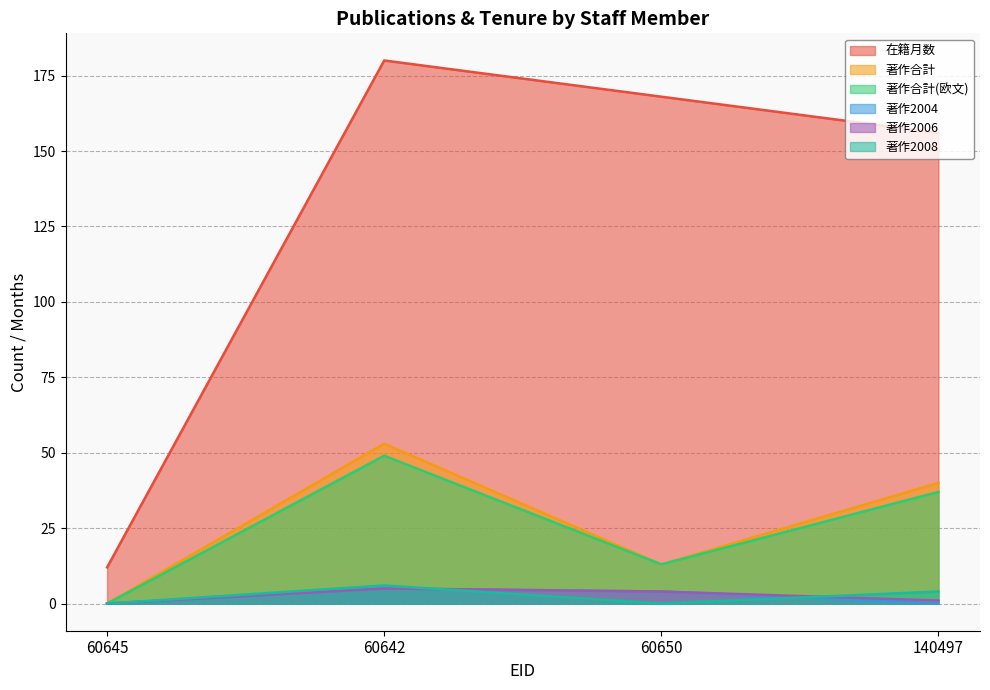

True or false: 著作合計(欧文) and 著作2004 cross at least once.

False